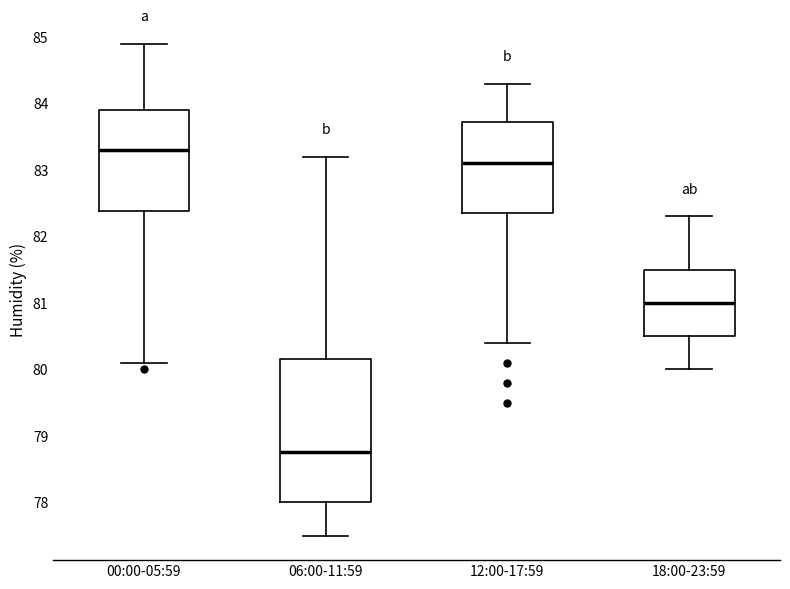

Comparing the boxes themselves (not the whiskers), which one is the tallest?

06:00-11:59